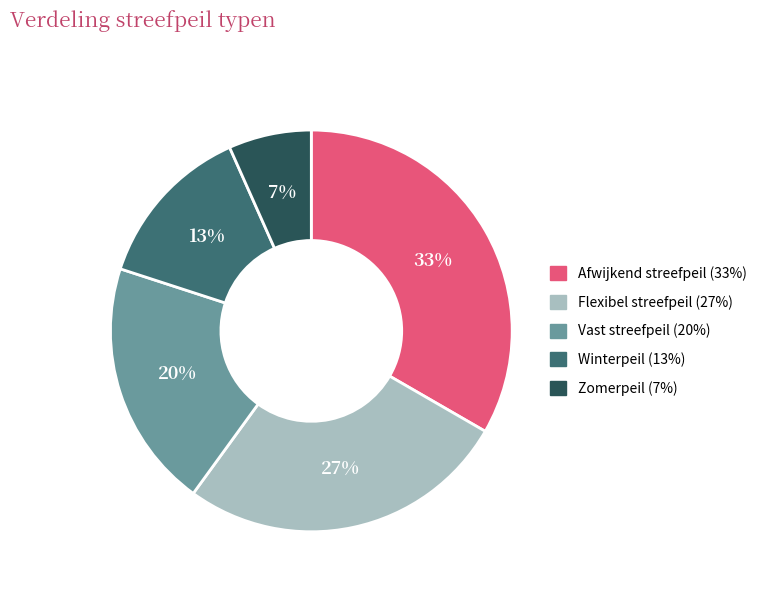

Which category has the biggest portion of the pie?

Afwijkend streefpeil